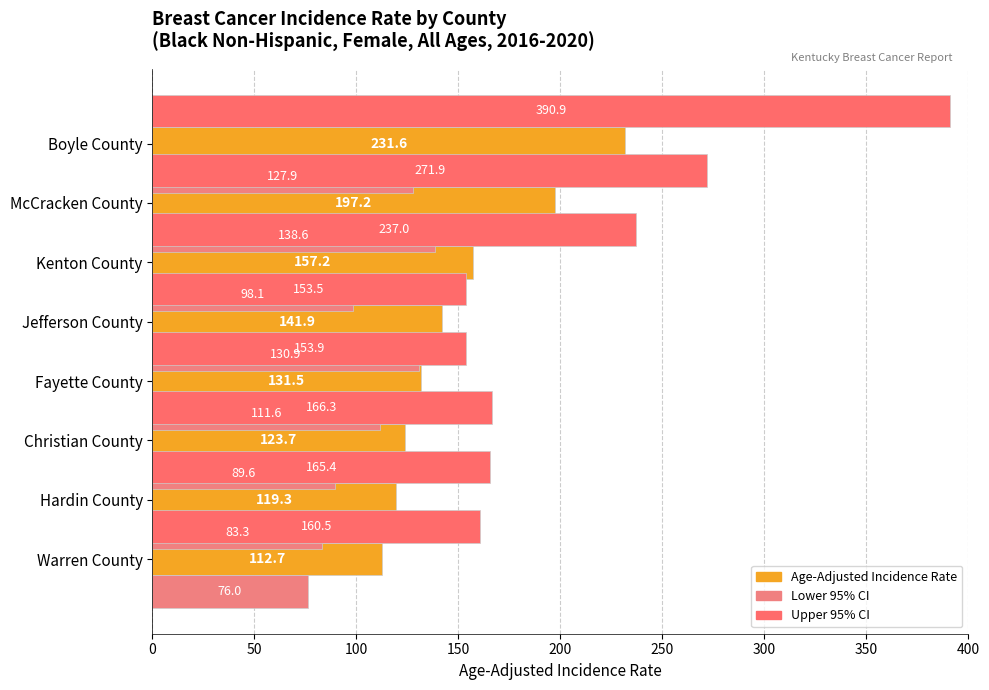

What is the difference between the highest and lowest values at 350?

263.0